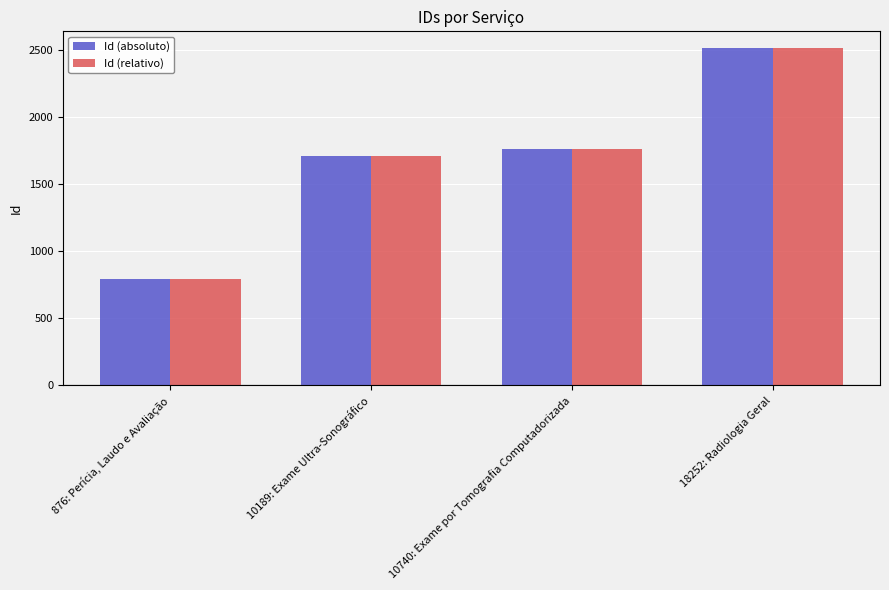

Where is Id (relativo) nearest to the value 1652?

10189: Exame Ultra-Sonográfico